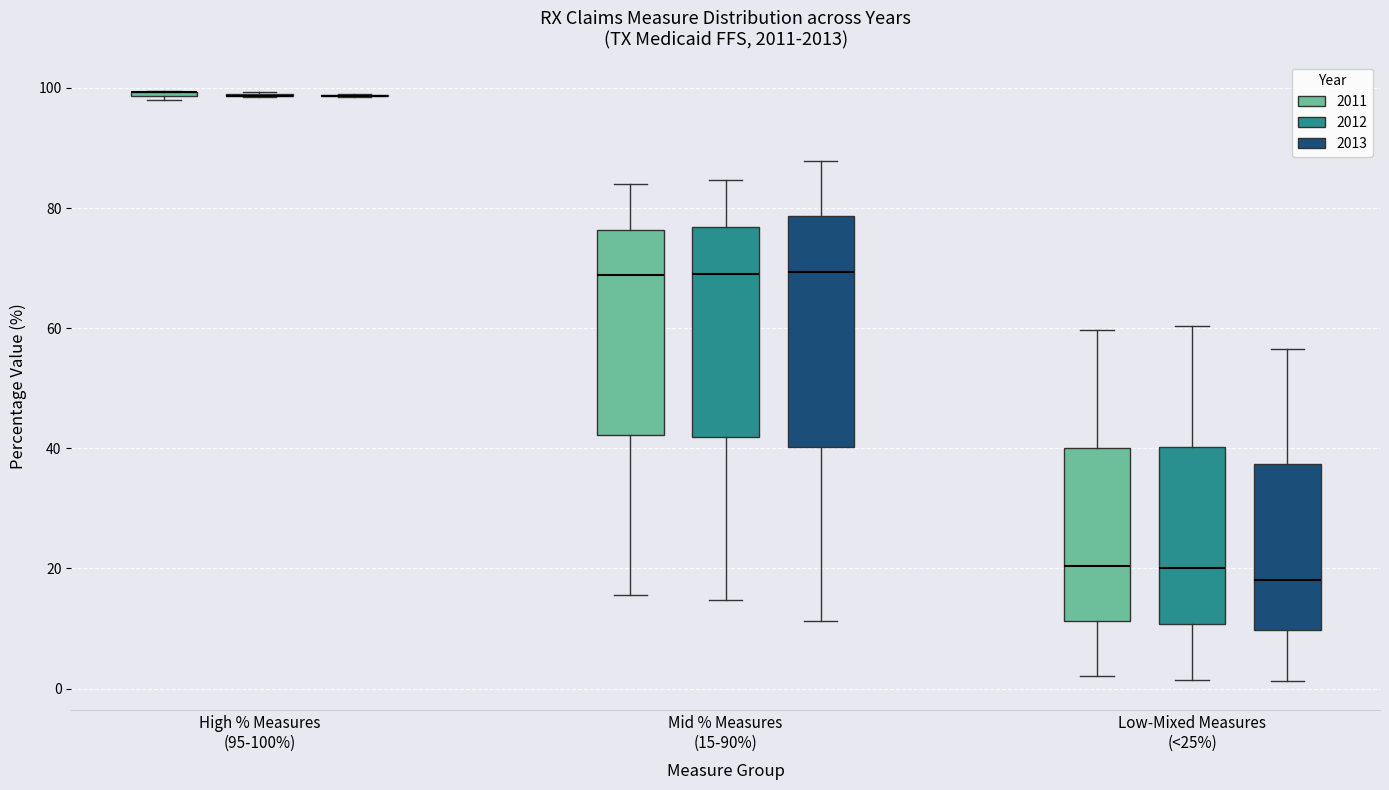

Where is the lower edge of the box for Mid % Measures (15-90%) (2013) on the y-axis? The values are not printed on the chart, so give them approximately, as read against the axis.

40